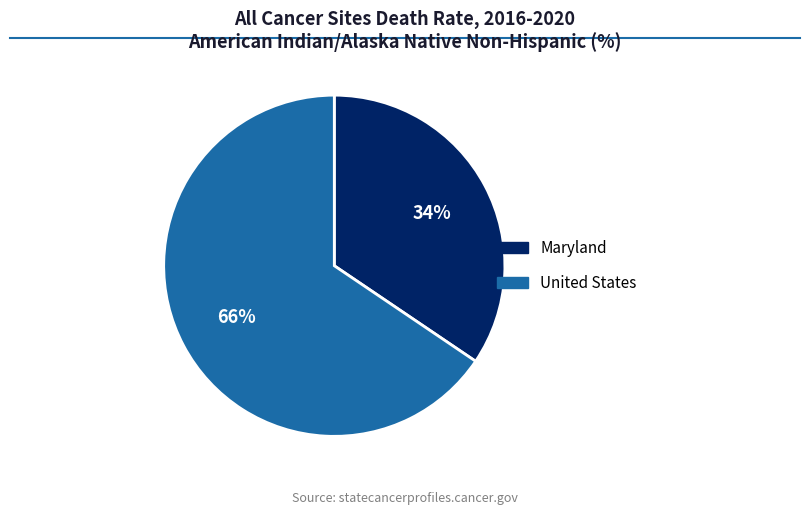

Which category has the biggest portion of the pie?

United States